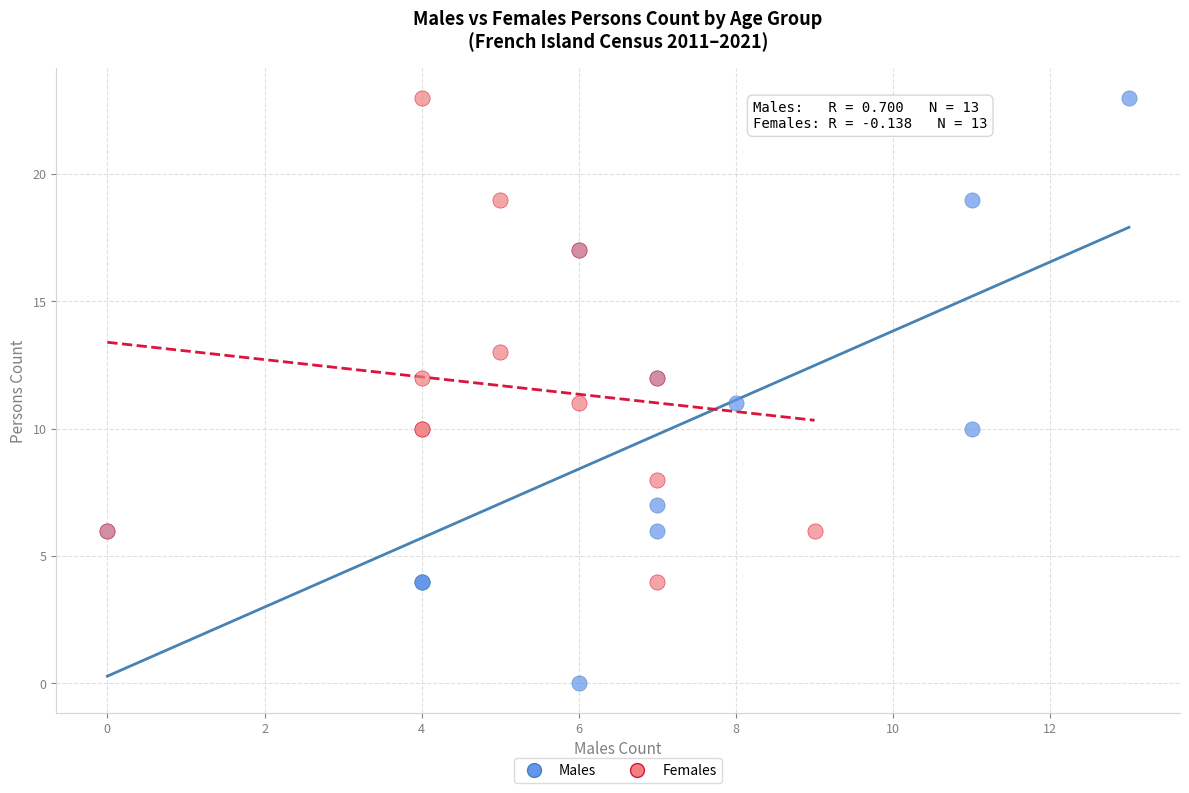

What are all the series names shown in the legend?

Males, Females